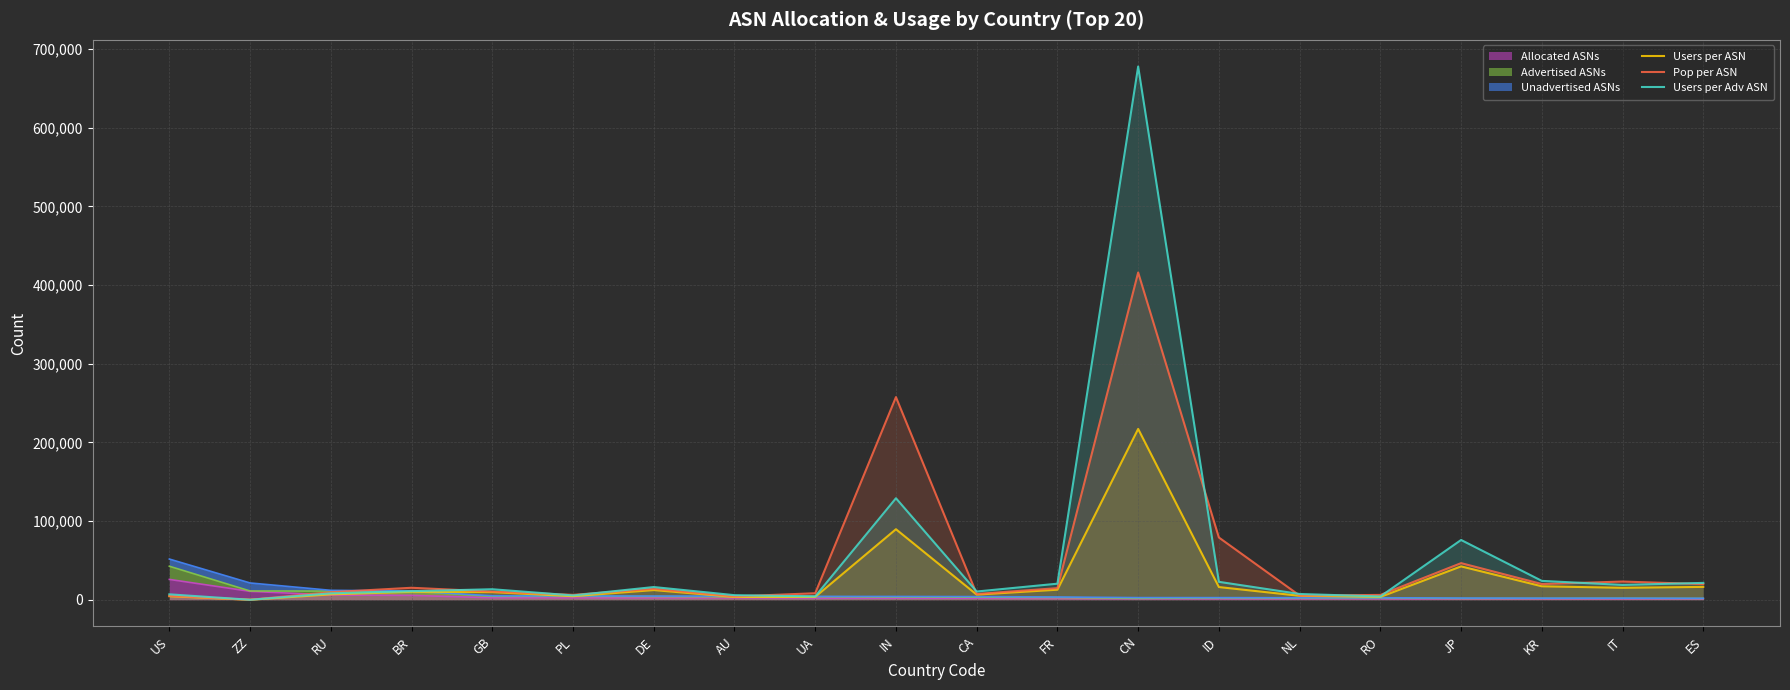

The value of Users per Adv ASN at IN is 129010.0. True or false?

True